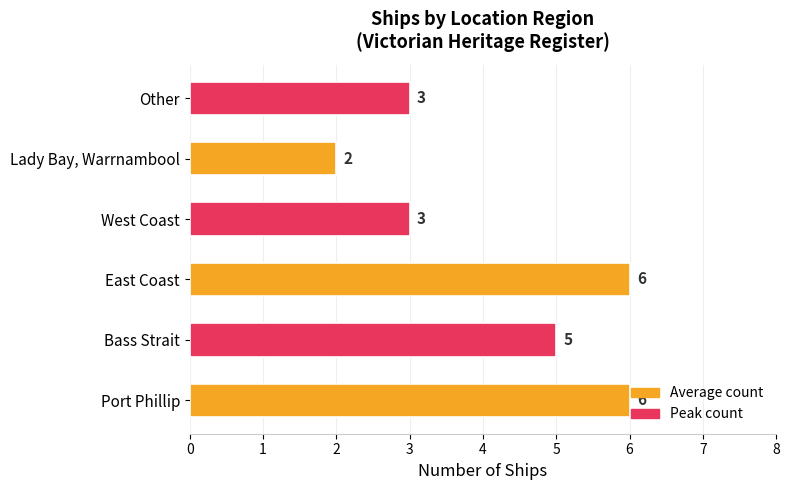

The value at West Coast is 5. True or false?

False